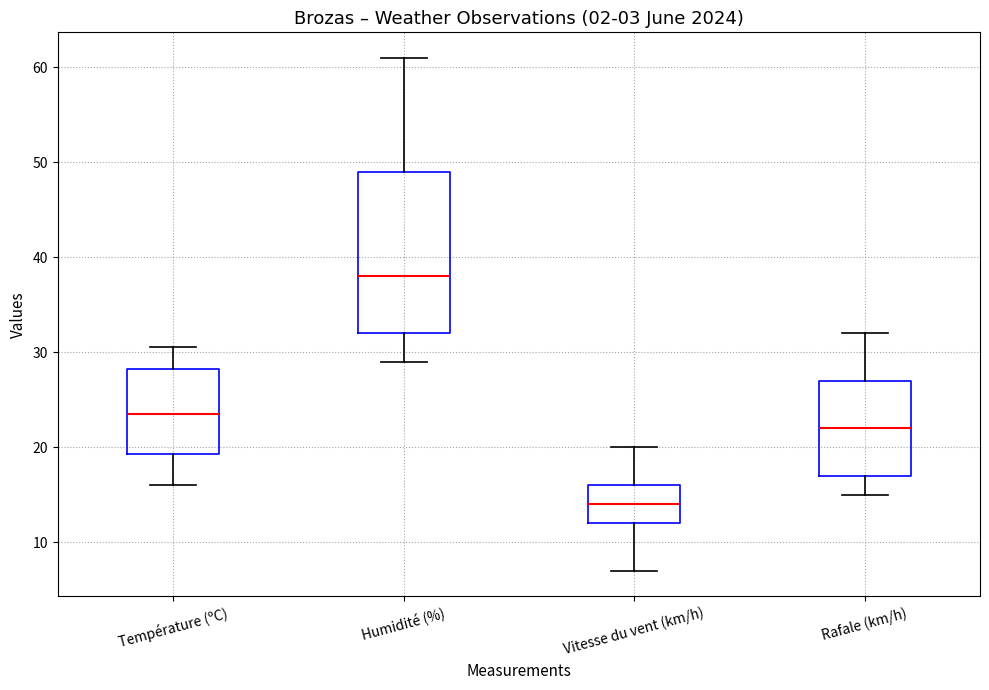

Where does the median line of the box for Rafale (km/h) sit on the y-axis? The values are not printed on the chart, so give them approximately, as read against the axis.

22